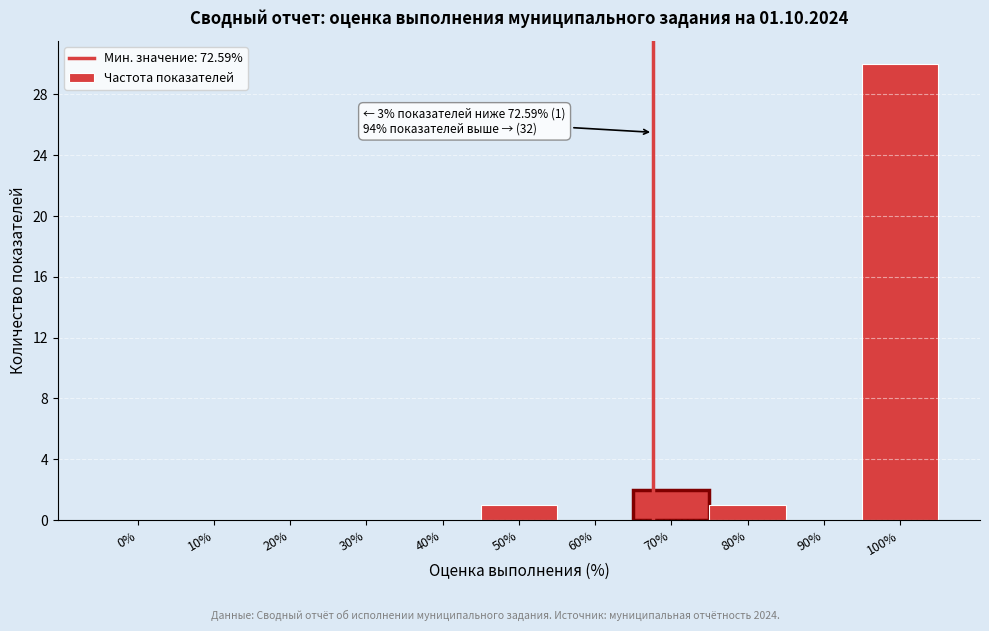

Reading left to right, extract all data points from this chart.

0%=0	10%=0	20%=0	30%=0	40%=0	50%=1	60%=0	70%=2	80%=1	90%=0	100%=30